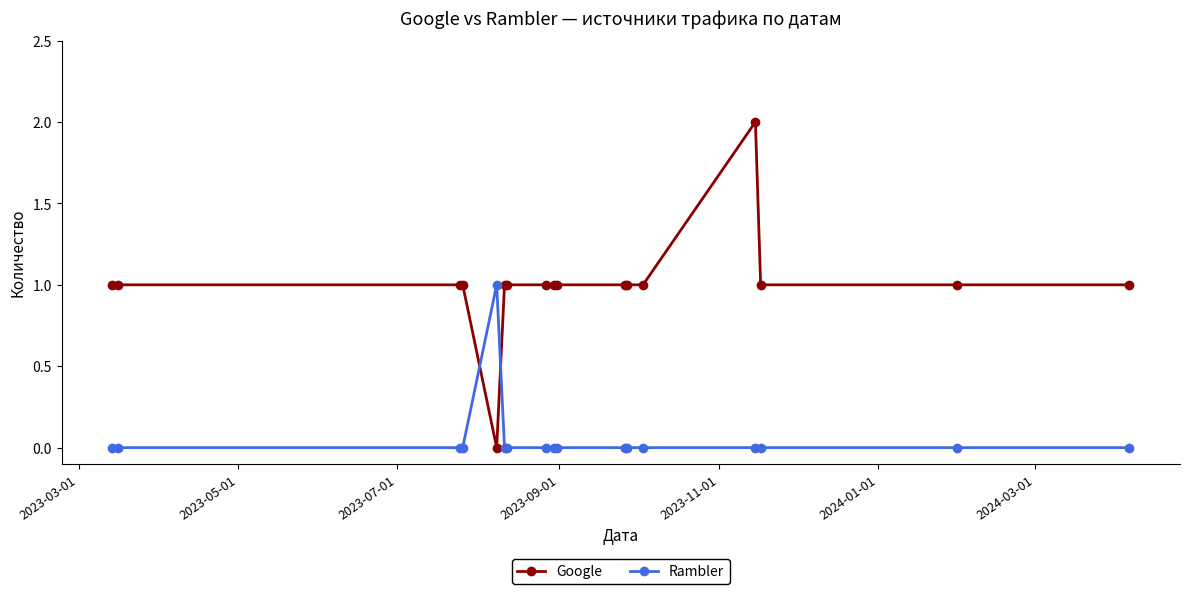

Count the Rambler values in the range 0 to 1.

17